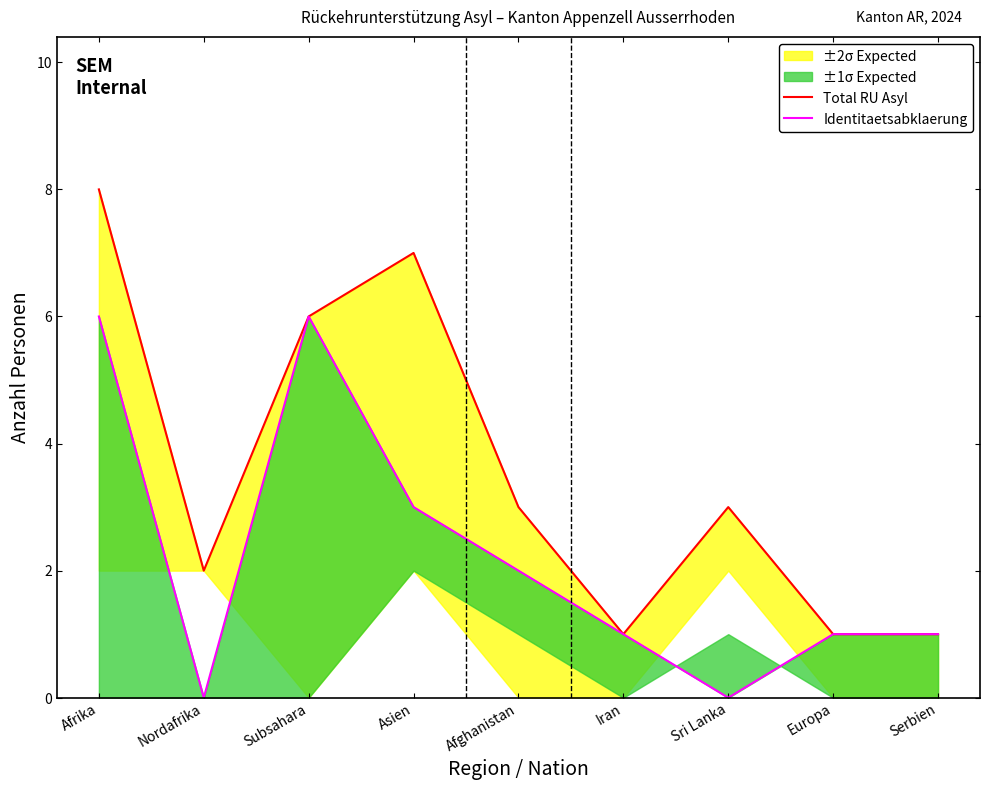

How many categories are shown in the chart?

9